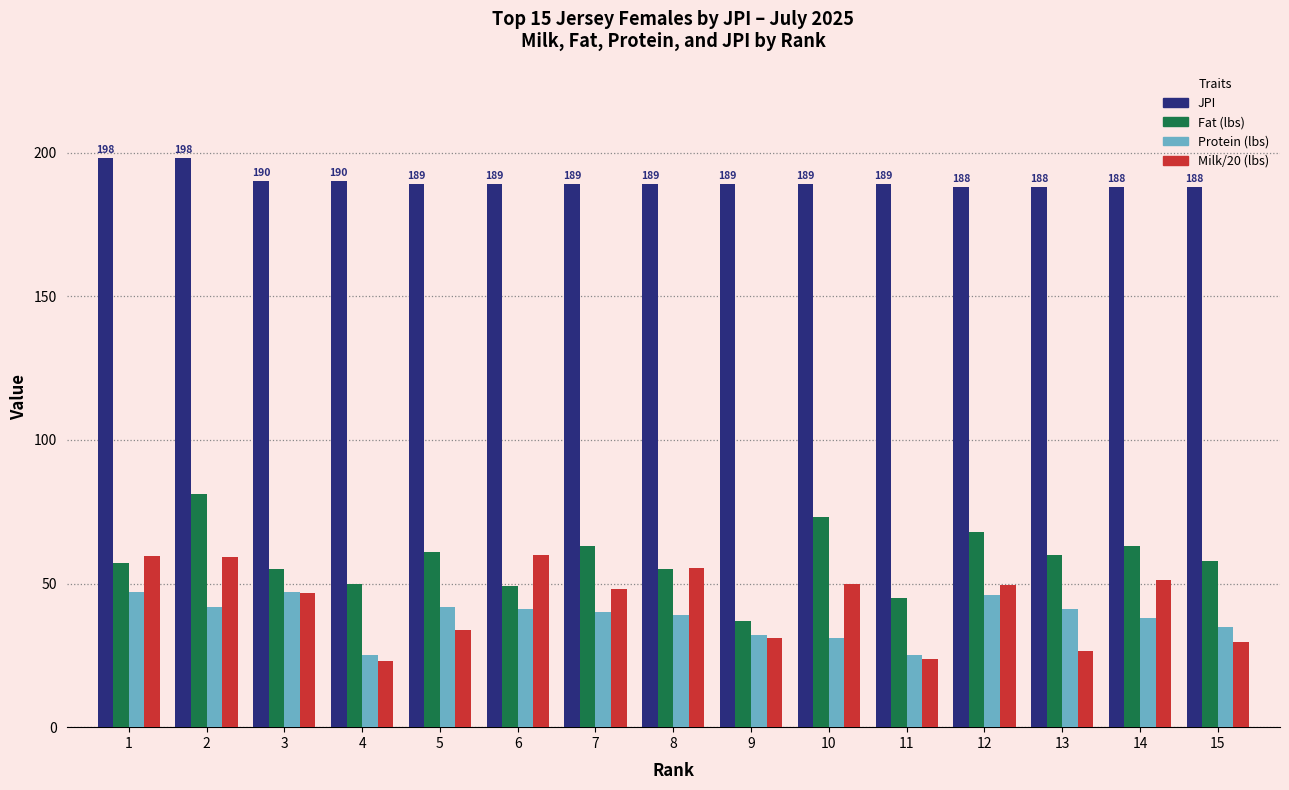

What is the total value across all series at 8?

338.3